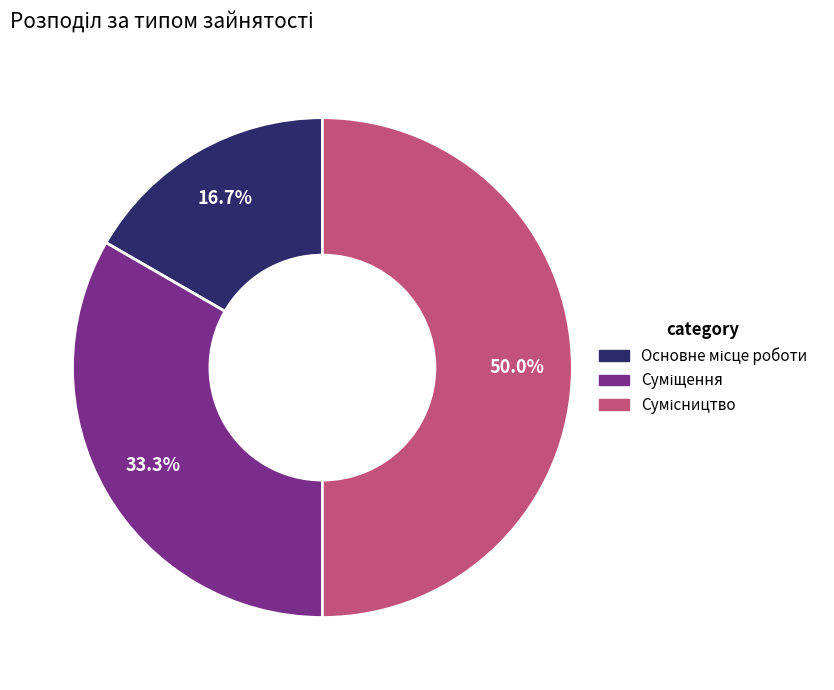

How many segments does this pie chart have?

3